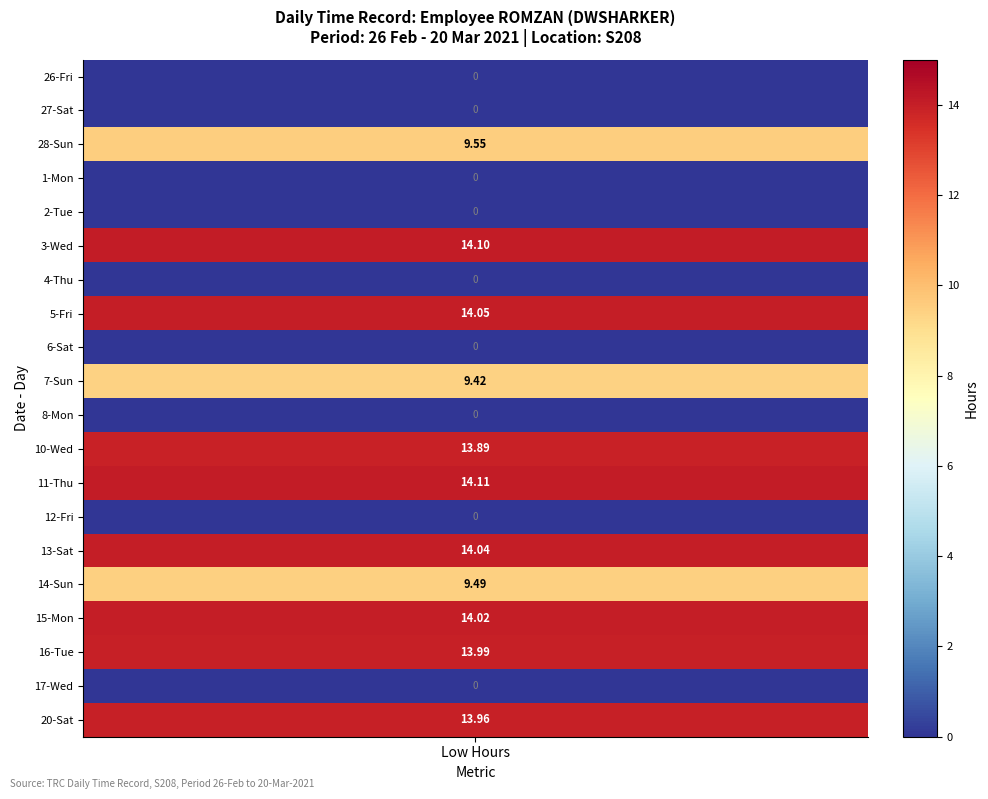

How many values in 16-Tue are above zero?

1